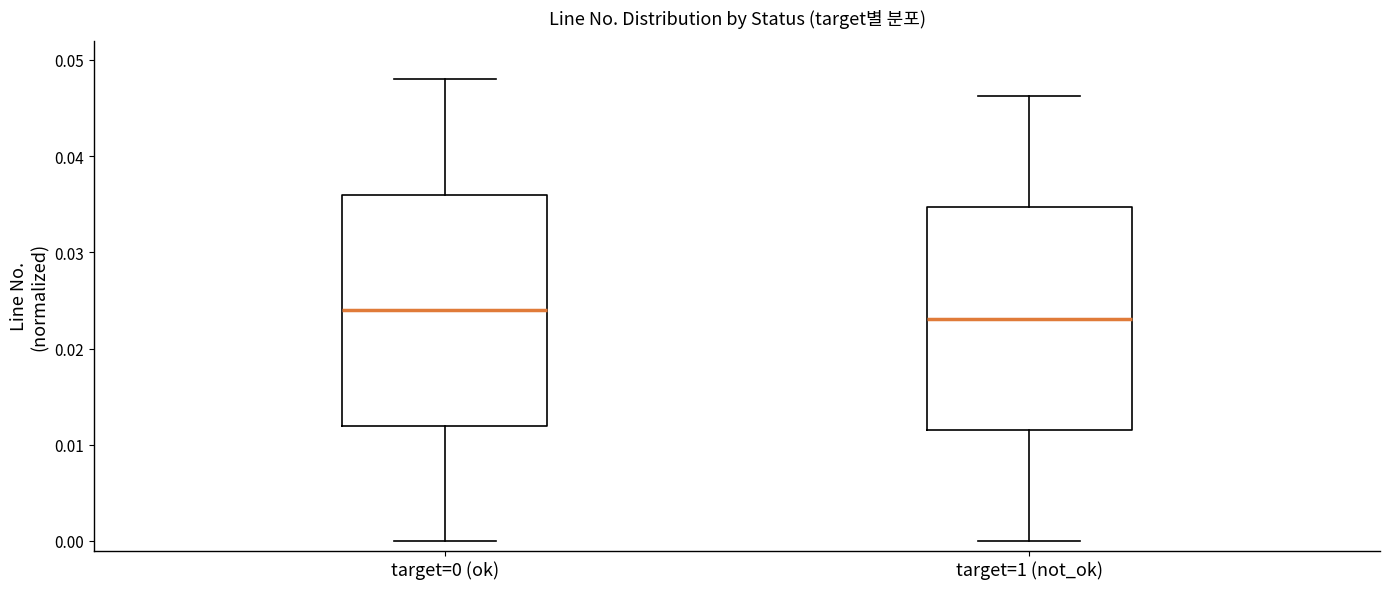

Reading left to right, read every box against the y-axis: the position of its median line, the range the box covers, and the ends of its whiskers. The values are not printed on the chart, so give them approximately, as read against the axis.

target=0 (ok): median 0.024, box 0.012 to 0.036, whiskers 0.000 to 0.048
target=1 (not_ok): median 0.023, box 0.012 to 0.035, whiskers 0.000 to 0.046